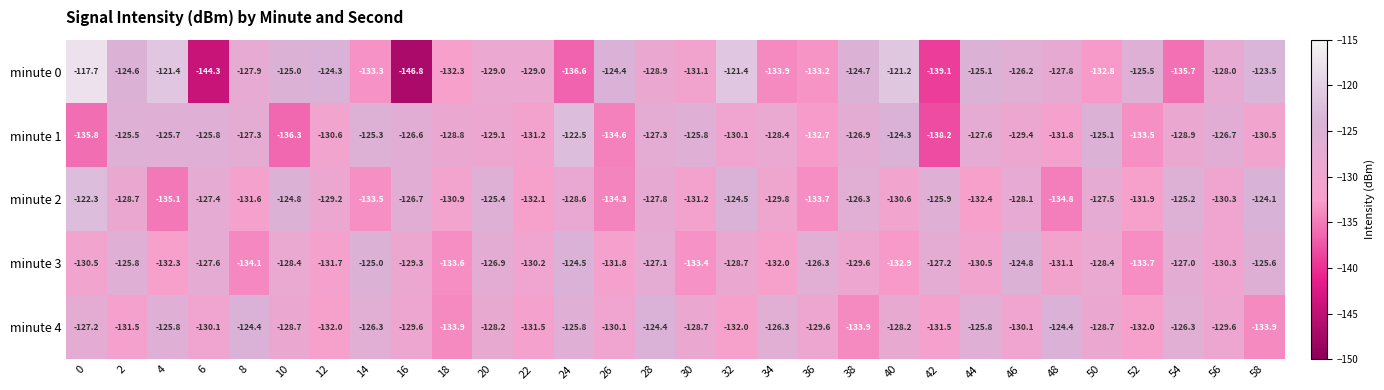

List the series in order of their peak value, lowest first.

minute 3, minute 4, minute 1, minute 2, minute 0